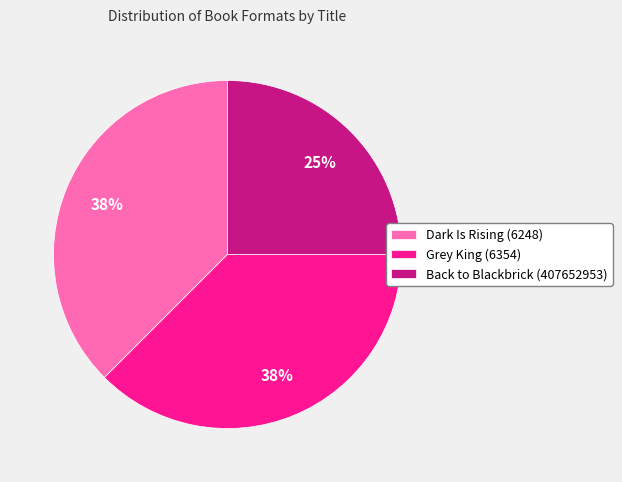

Combined, do Dark Is Rising (6248) and Back to Blackbrick (407652953) account for over 50%?

Yes